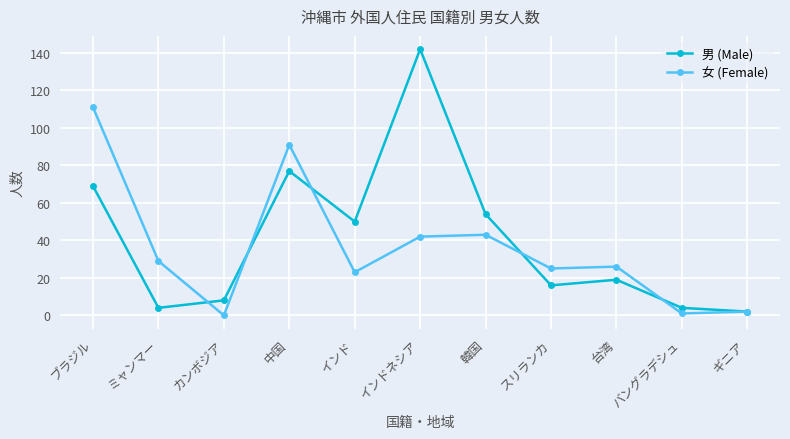

What is the difference between the maximum and second lowest values in the 女 (Female) series?

110